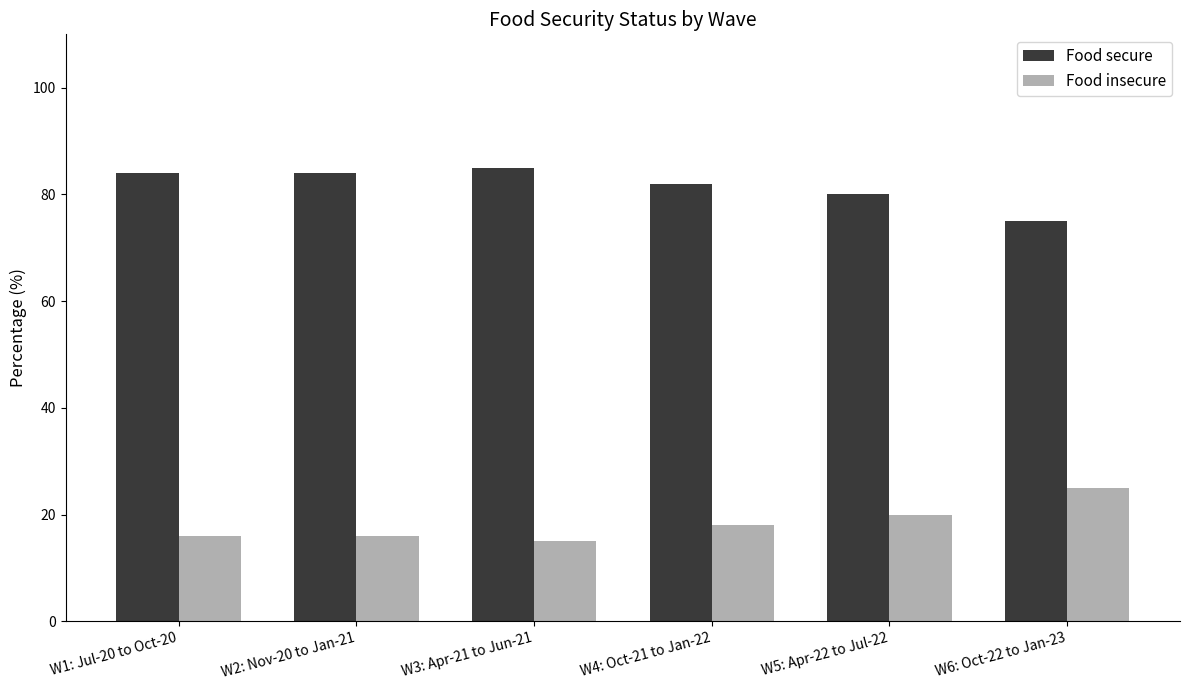

Count the Food secure values in the range 80 to 84.

4